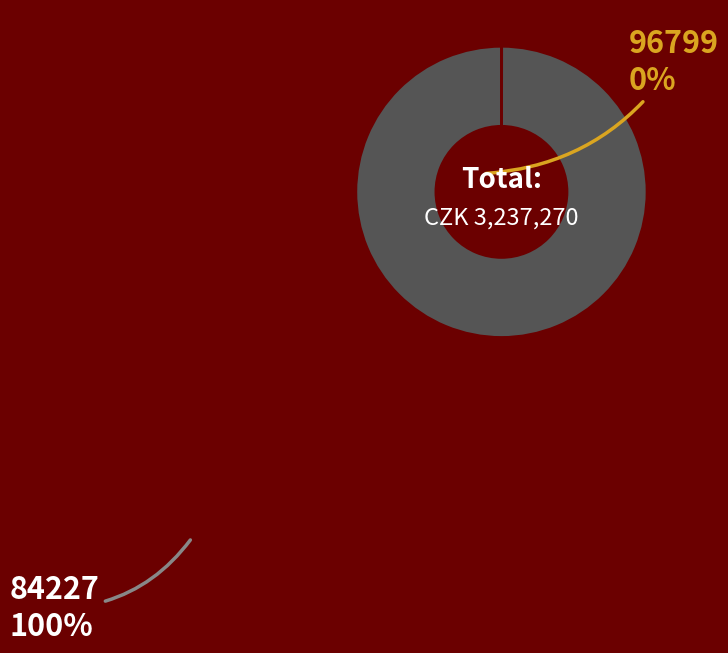

Does any single category account for the majority?

Yes